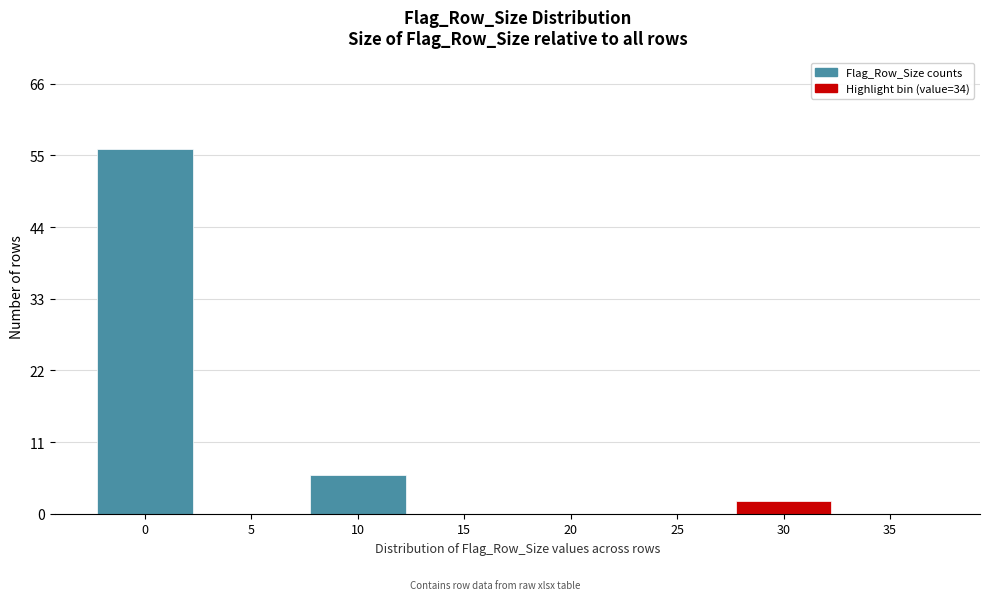

Reading left to right, transcribe all the data shown in this chart.

0=56	5=0	10=6	15=0	20=0	25=0	30=2	35=0